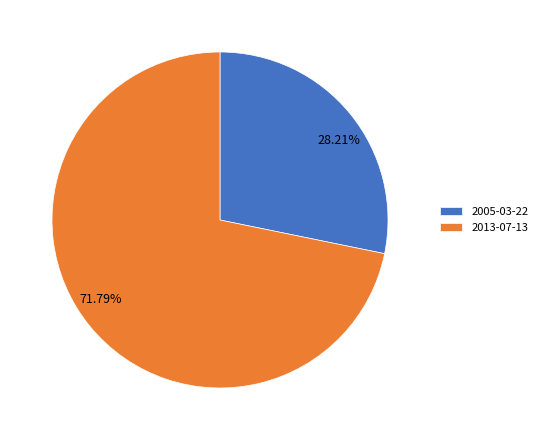

Is it true that 2013-07-13 is 65% of the pie?

False